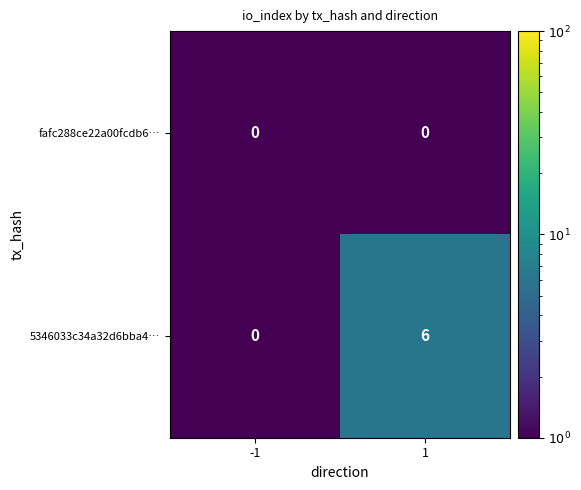

Which series has the largest total across all categories?

5346033c34a32d6bba4…